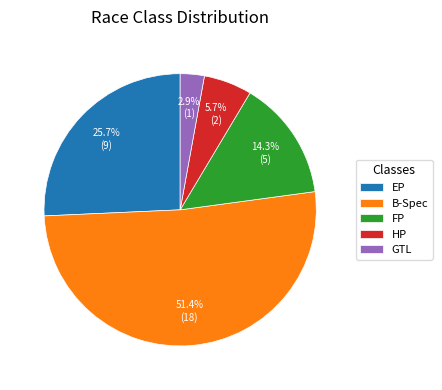

Approximately how many times larger is the value at HP compared to FP?

0.4